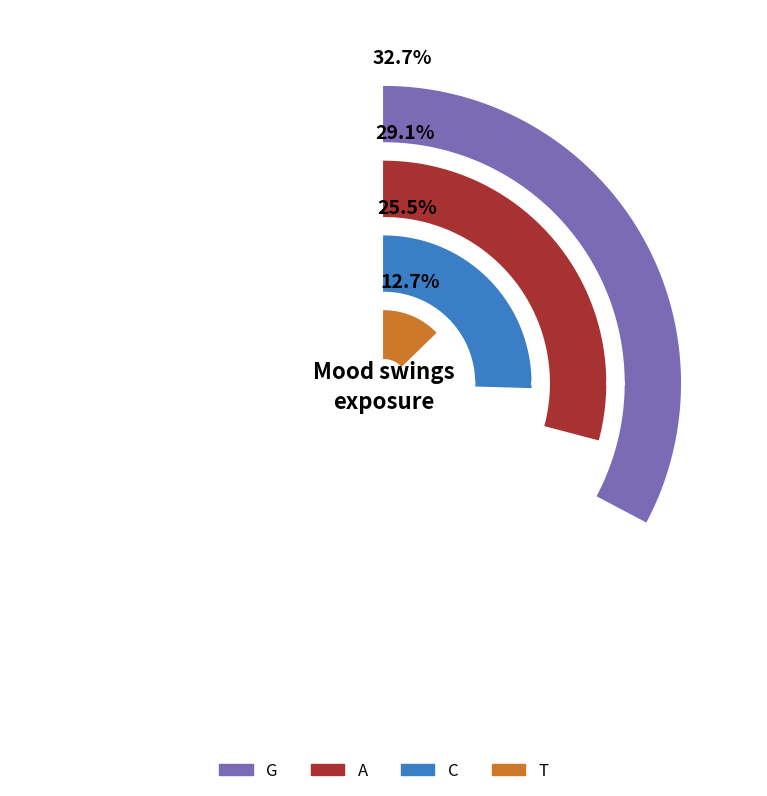

To the nearest percent, what is the average slice percentage?

25%